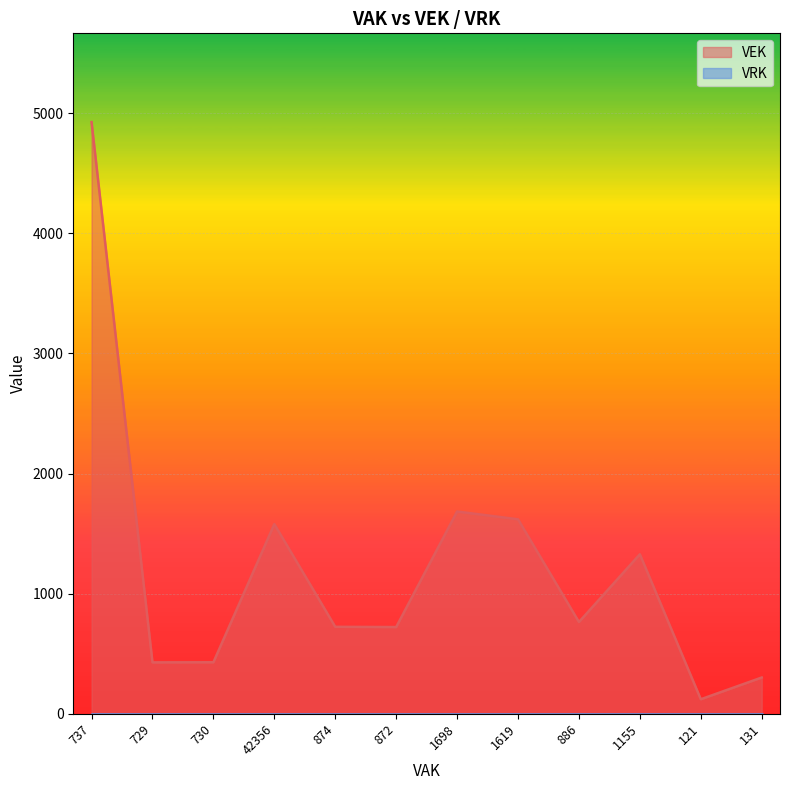

At which label is VRK closest to 0?

737